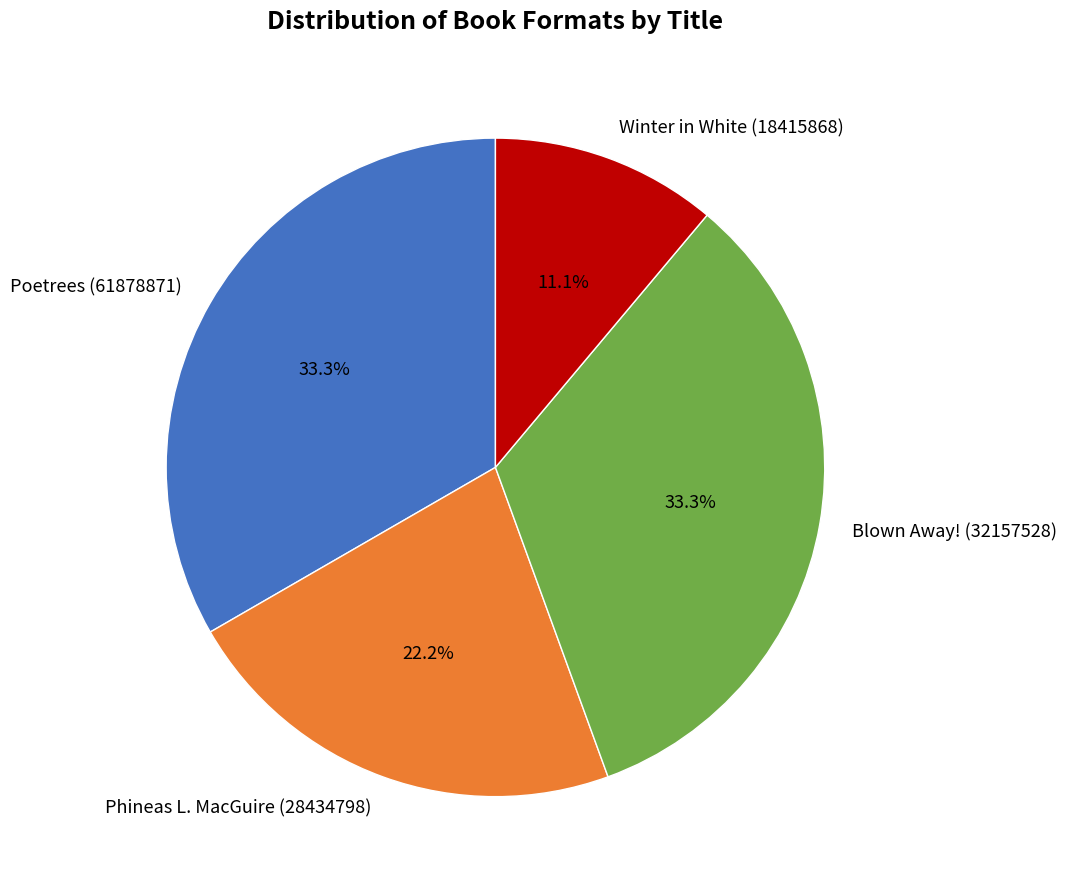

To the nearest percent, what is the difference between the Poetrees (61878871) and Phineas L. MacGuire (28434798) slice percentages?

11%